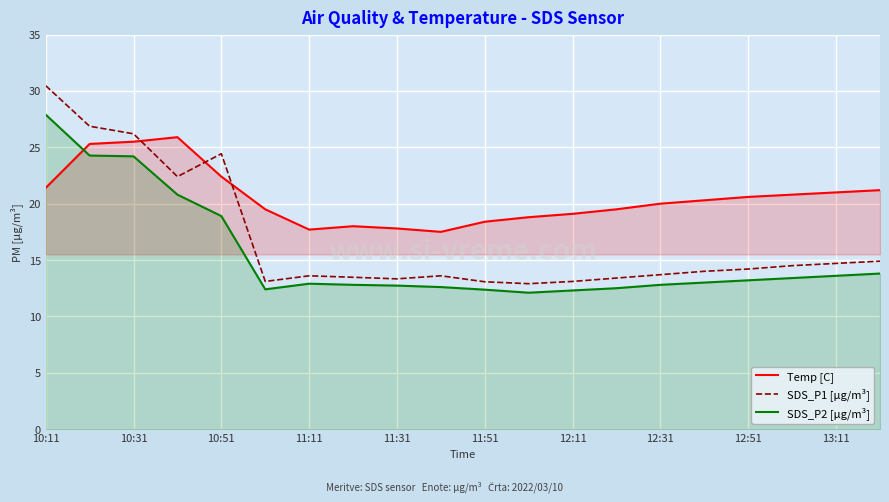

What is the highest value of the SDS_P2 [µg/m³] series?

27.9